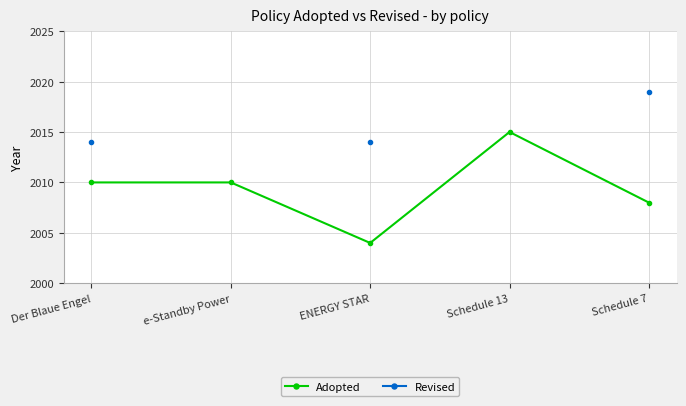

Which series has the widest spread of values?

Adopted